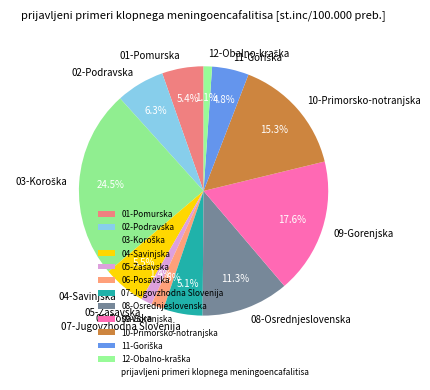

What percentage do 07-Jugovzhodna Slovenija and 01-Pomurska together represent?

10.5%